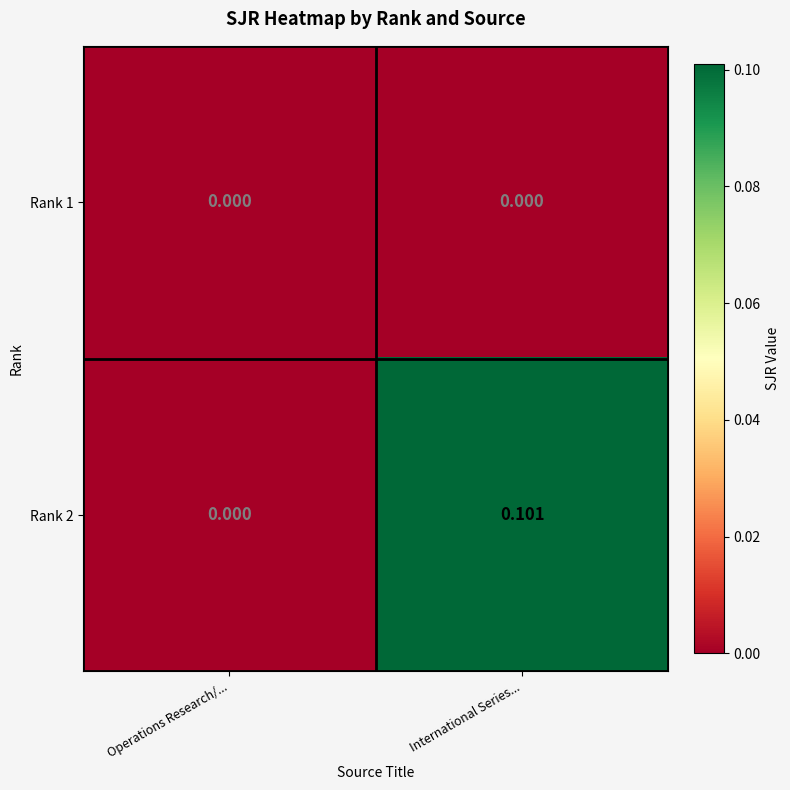

Count the number of categories in the chart.

2